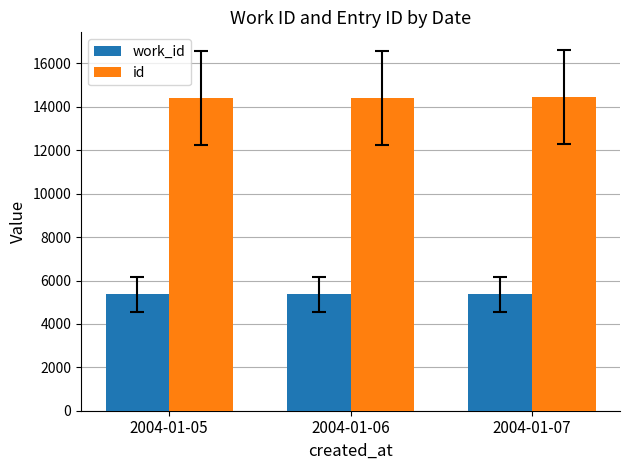

What is the spread (max minus min) of values at 2004-01-07?

9073